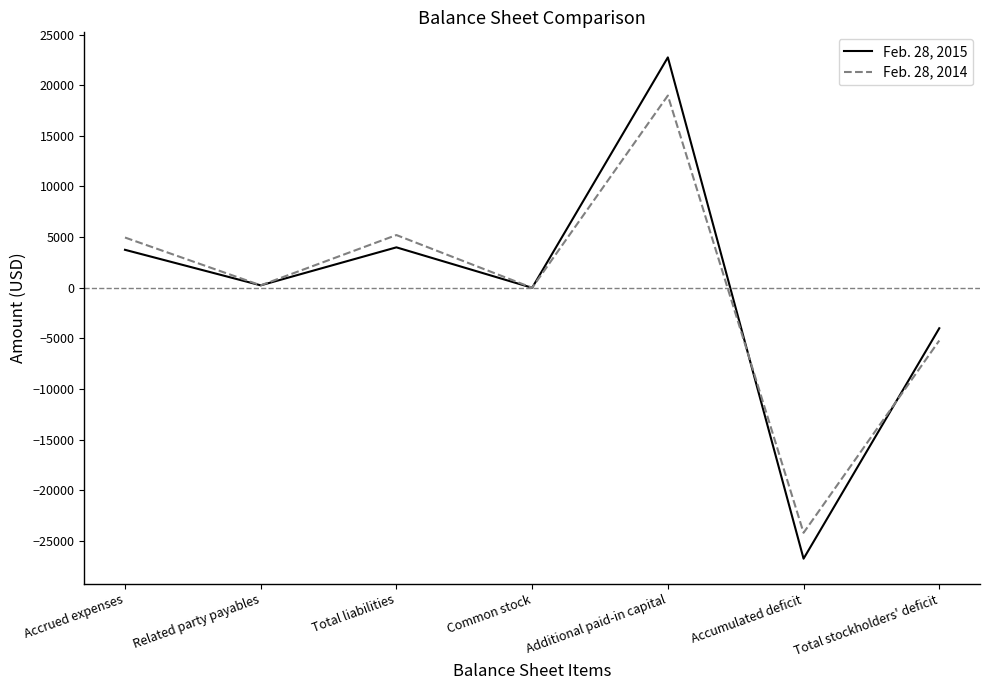

At which category is the sum across all series the highest?

Additional paid-in capital